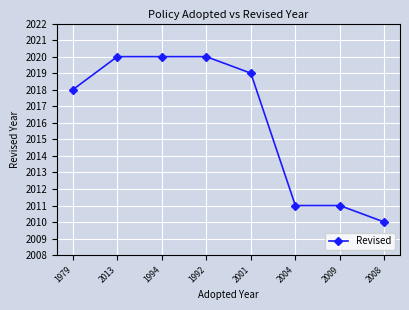

What is the label of the 7th point from the left?

2009